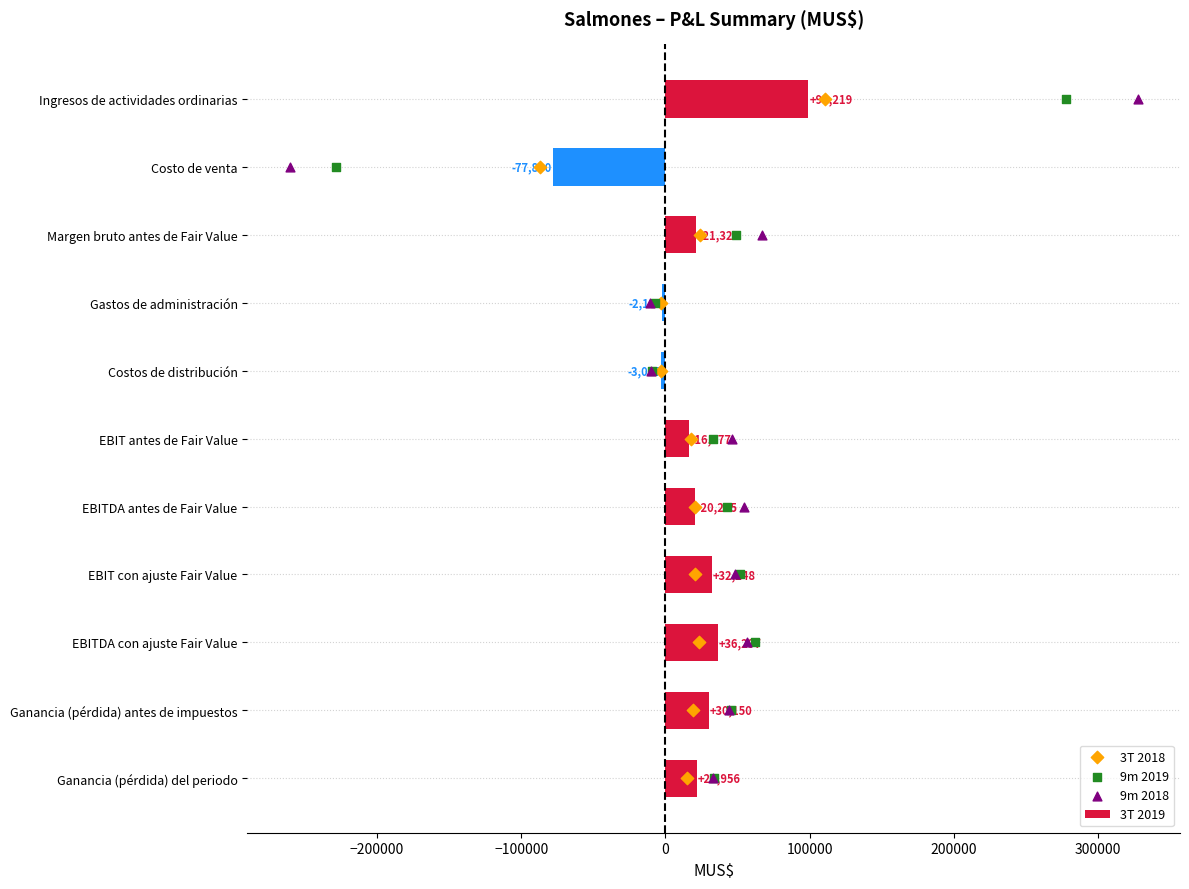

What is the sum of all 3T 2019 values?

194559